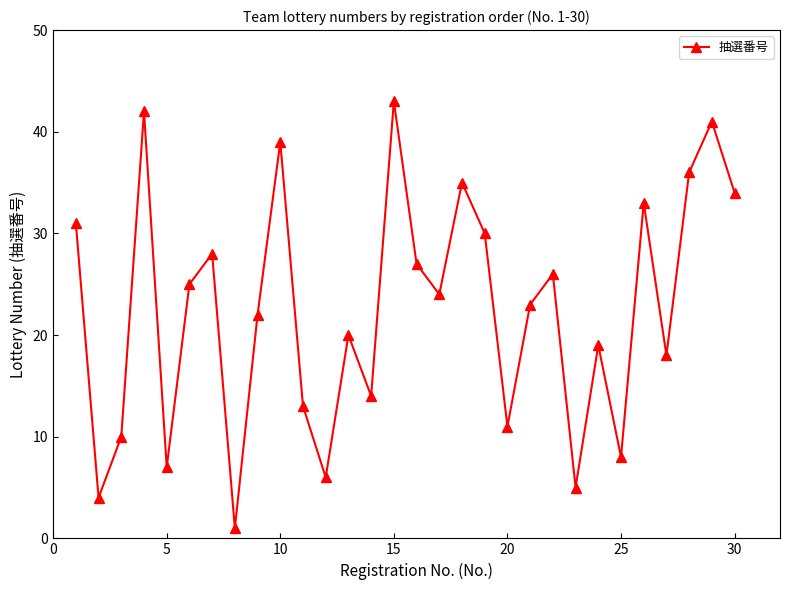

Reading left to right, extract all data points from this chart.

31	4	10	42	7	25	28	1	22	39	13	6	20	14	43	27	24	35	30	11	23	26	5	19	8	33	18	36	41	34